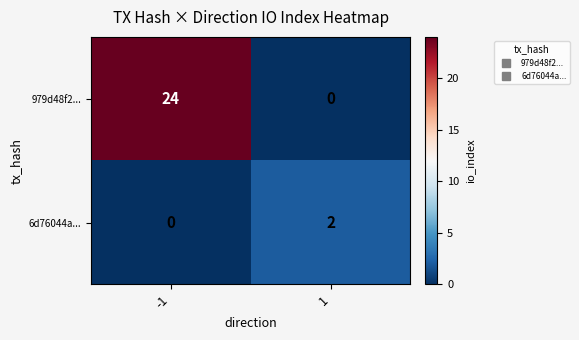

True or false: 979d48f2... has a value of -10 at 1.

False